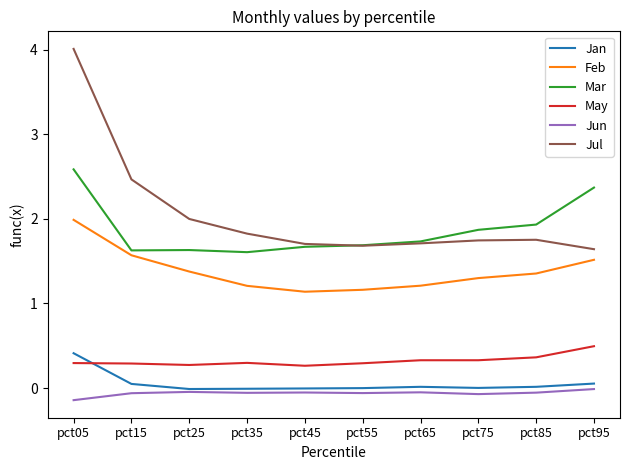

At which category is the sum across all series the highest?

pct05